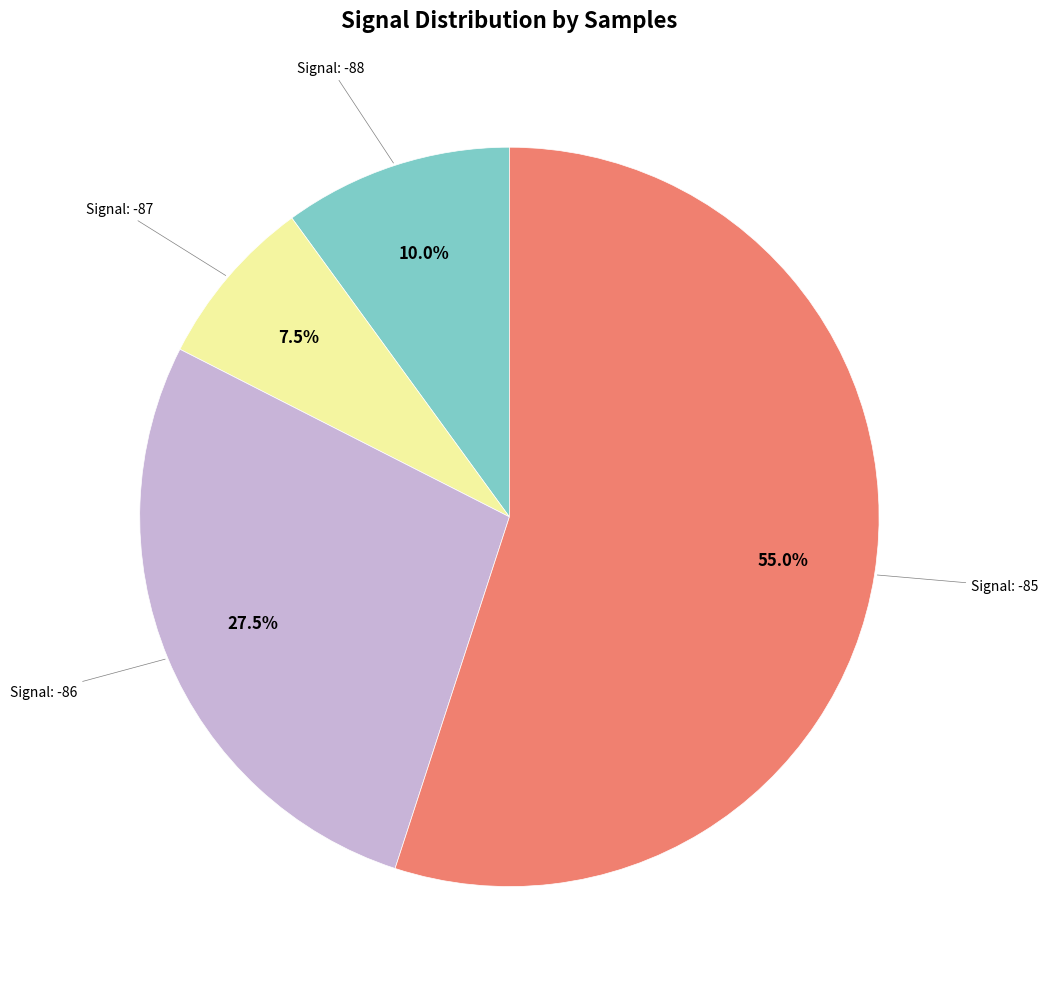

How many segments does this pie chart have?

4